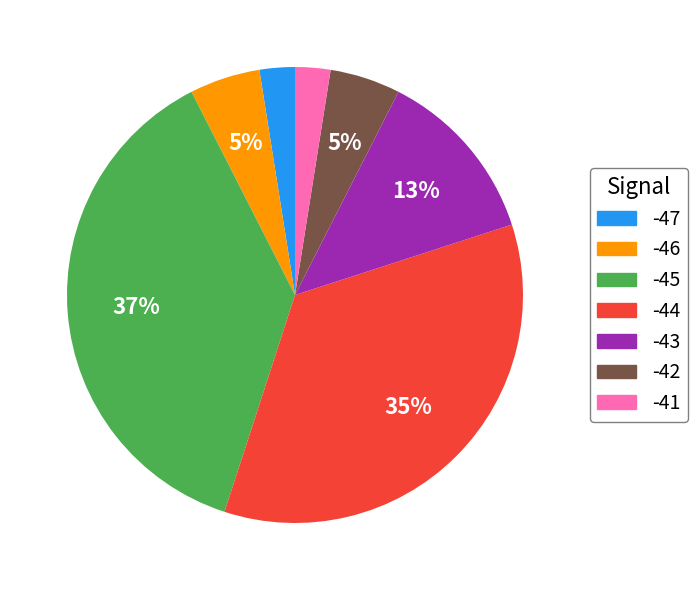

Does -45 account for over 50% of the chart?

No